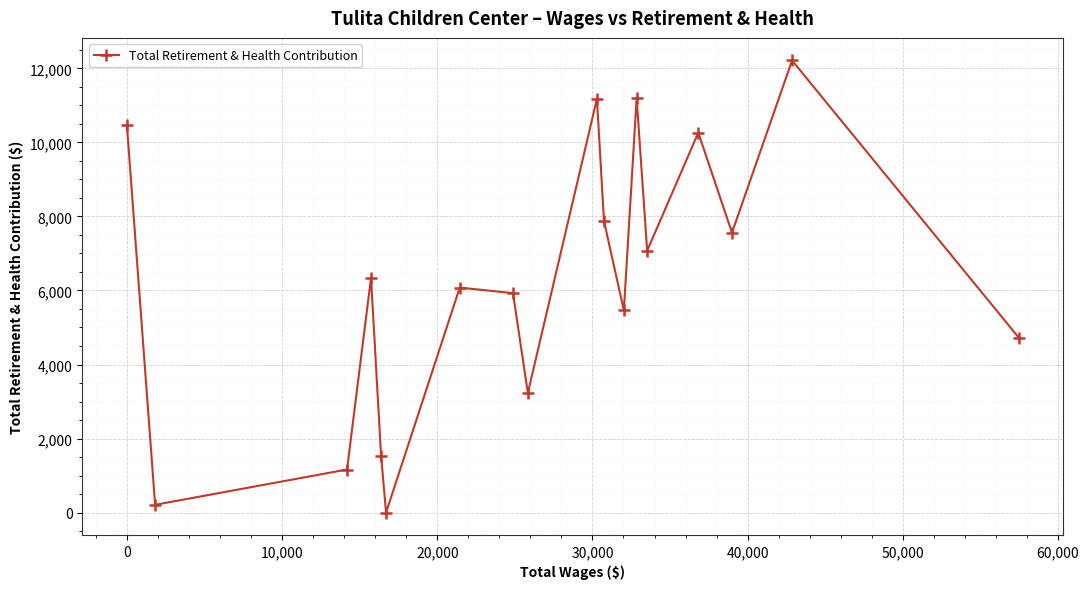

How many points are higher than both their immediate neighbors (excluding endpoints)?

6